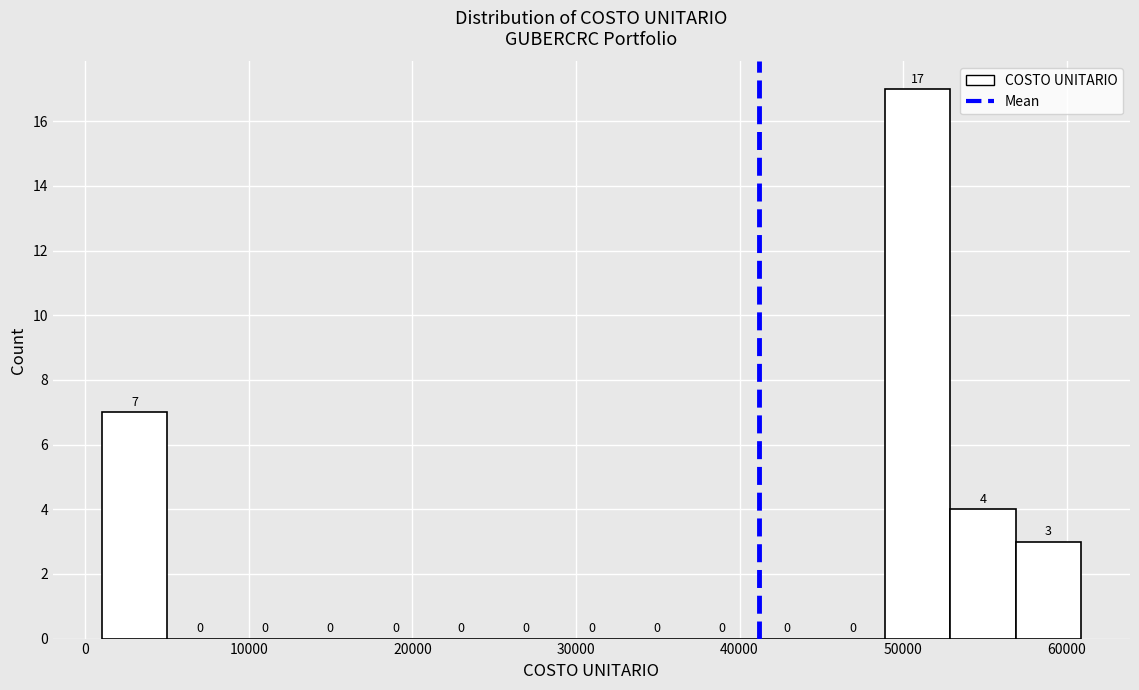

Around what value on the x-axis is the tallest bar? Give the approximate position of its centre, as read against the axis.

51000